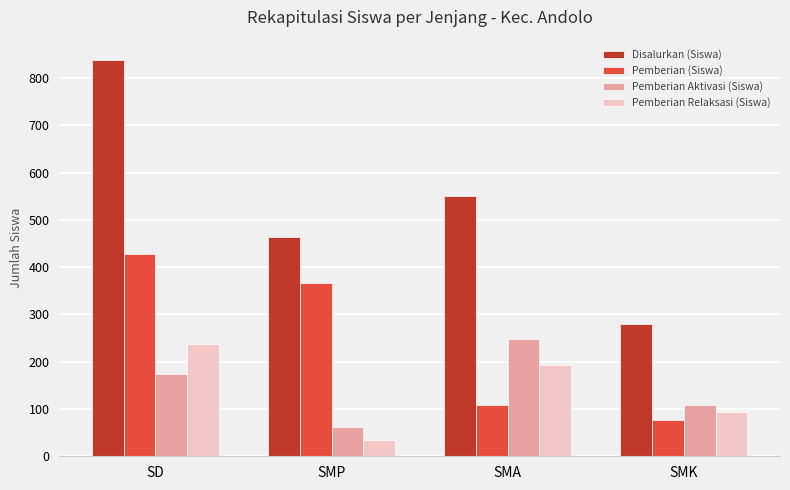

At which label does Pemberian (Siswa) first exceed 367?

SD